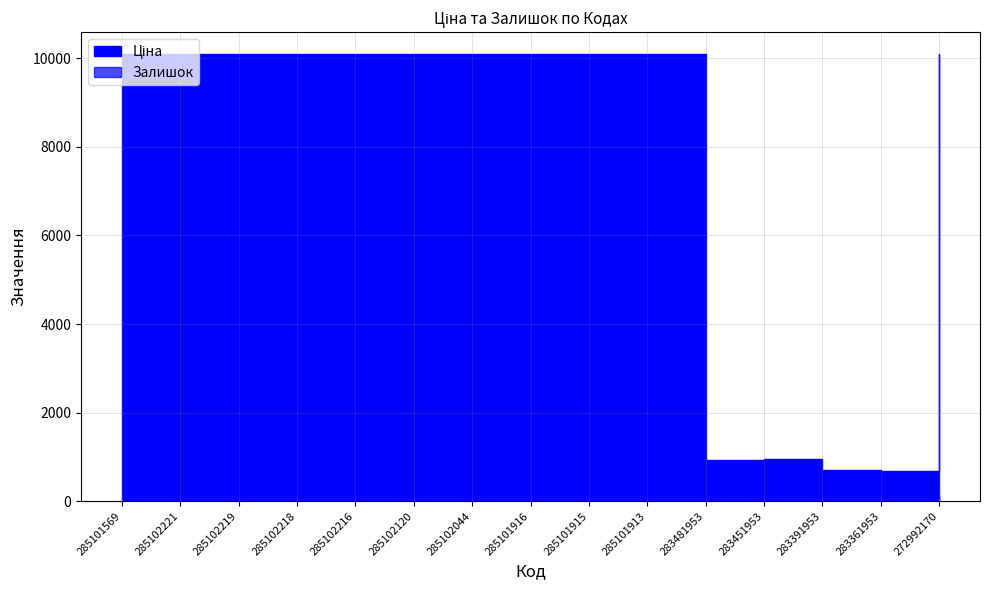

Reading left to right, transcribe all the data shown in this chart.

Ціна: 285101569=10085.8	285102221=10085.8	285102219=10085.8	285102218=10085.8	285102216=10085.8	285102120=10085.8	285102044=10085.8	285101916=10085.8	285101915=10085.8	285101913=10085.8	283481953=920.5	283451953=944.9	283391953=713.0	283361953=688.5	272992170=10085.8
Залишок: 285101569=4.0	285102221=2.0	285102219=5.0	285102218=0.0	285102216=0.0	285102120=0.0	285102044=0.0	285101916=0.0	285101915=0.0	285101913=18.0	283481953=24.0	283451953=2.0	283391953=8.0	283361953=19.0	272992170=143.0